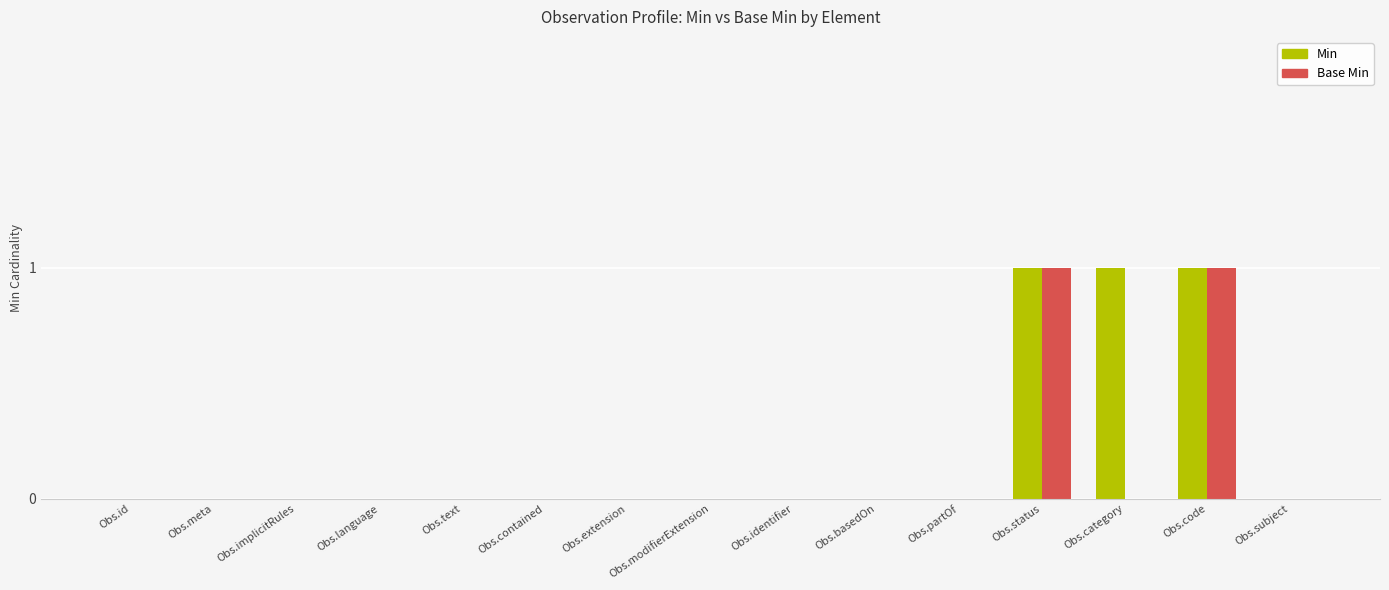

Is it true that Base Min equals -1 at Obs.subject?

False